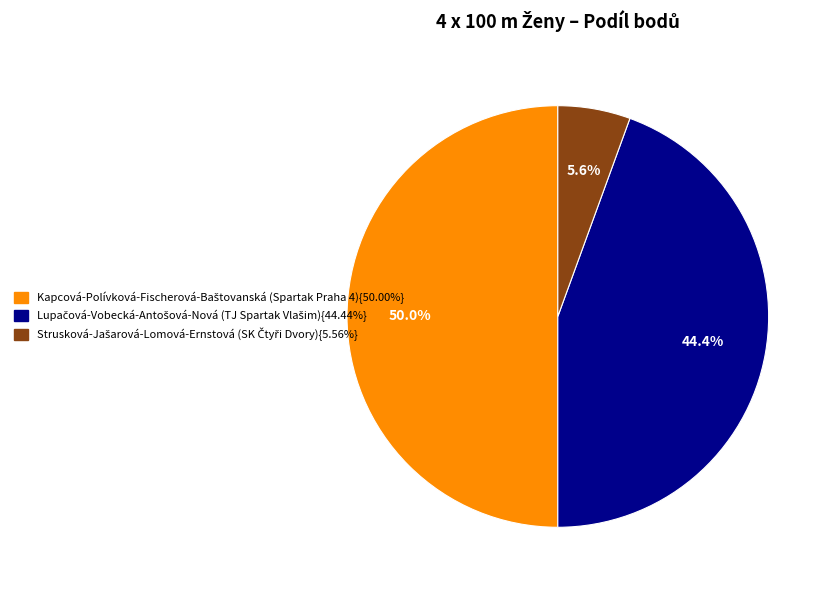

How many segments does this pie chart have?

3